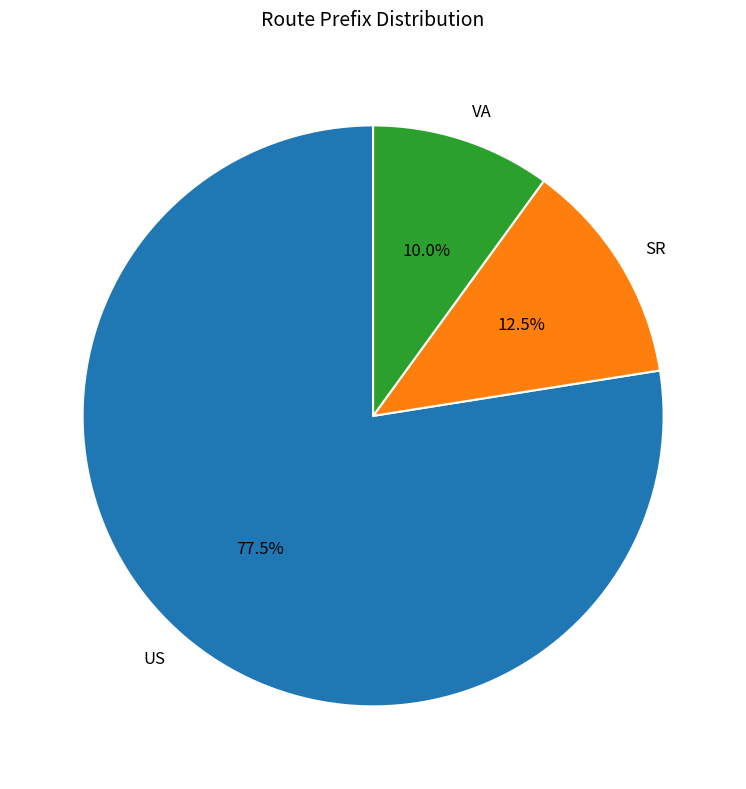

What is the largest slice in the pie chart?

US